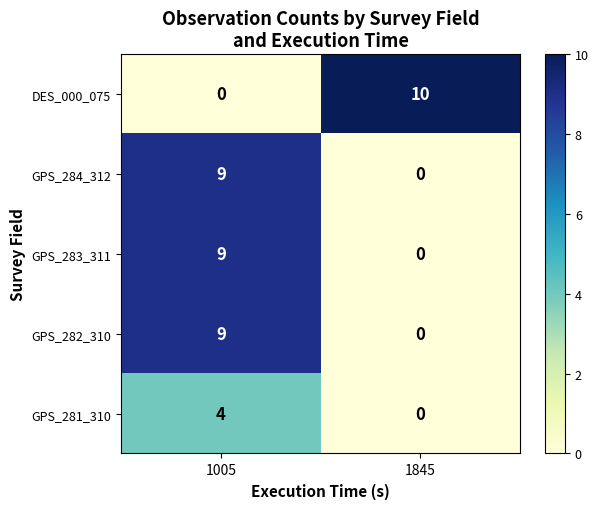

What is the sum of all GPS_283_311 values?

9